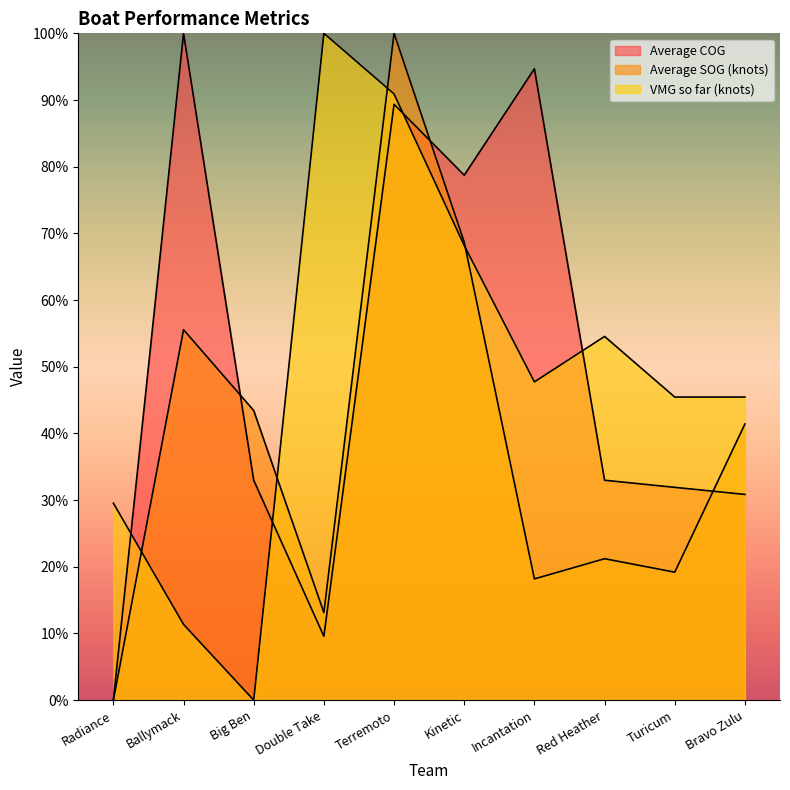

Which category has the lowest value in the Average COG series?

Radiance